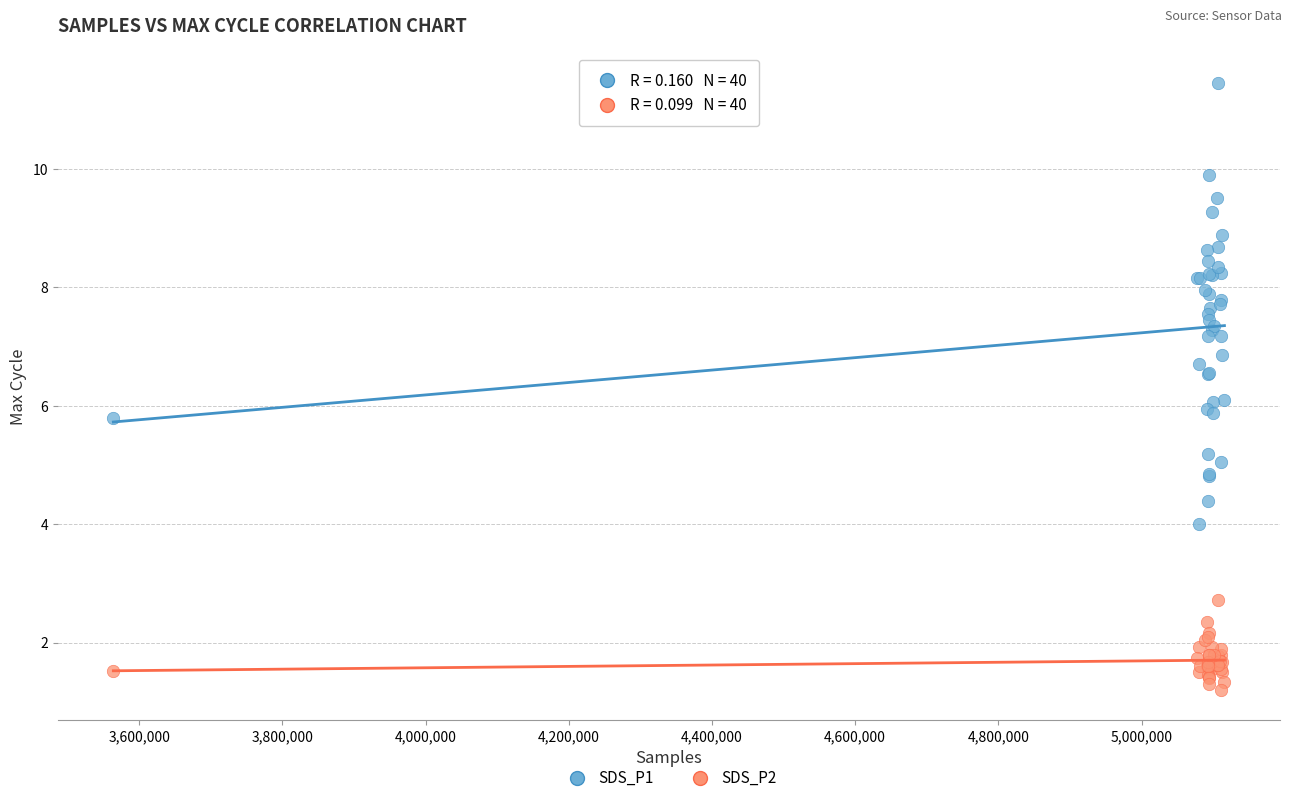

What is the X range (max minus min) for the scatter plot?

1551862.0